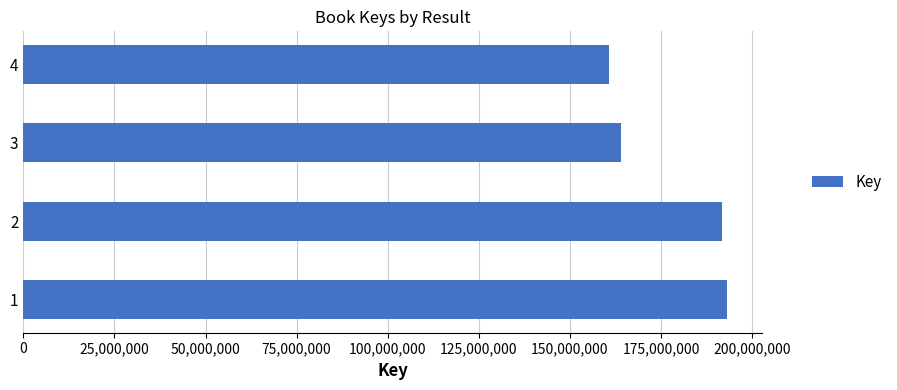

The value at 2 is 271332032. True or false?

False